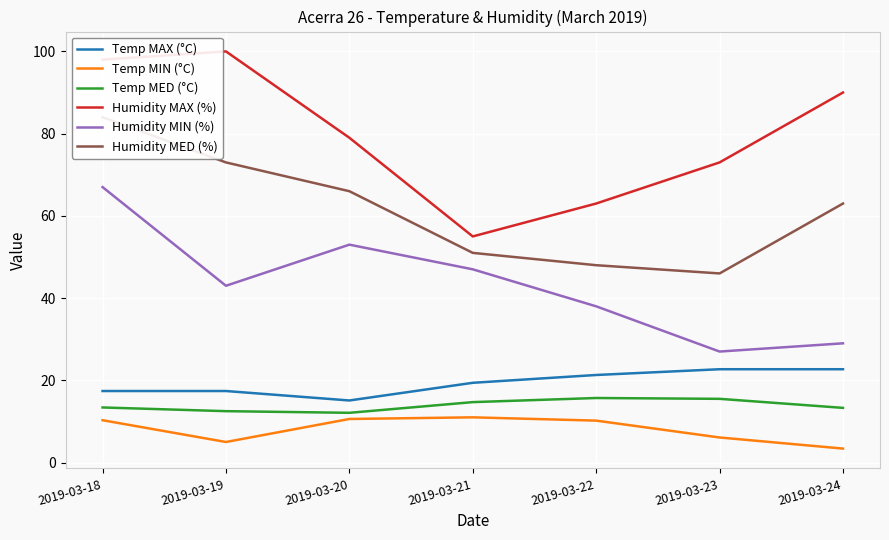

Between 2019-03-20 and 2019-03-21, which is larger?

2019-03-21